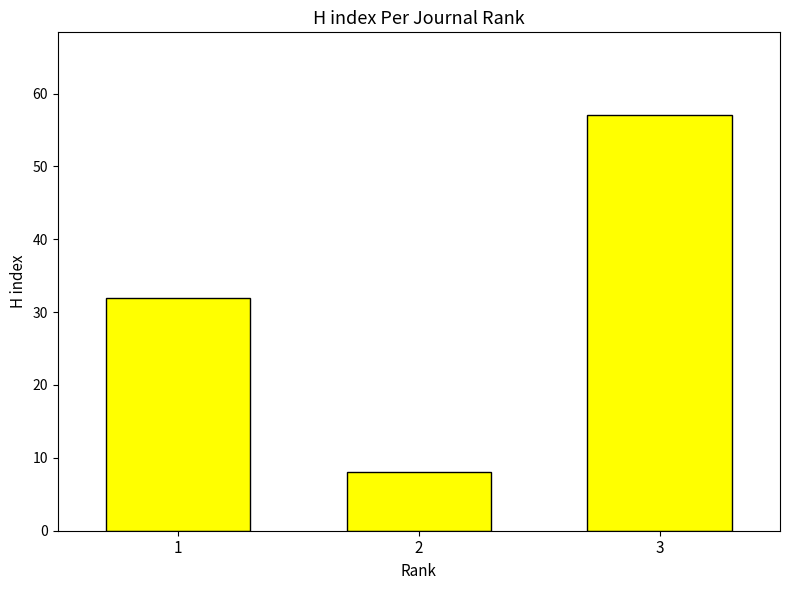

Rank the categories by value from lowest to highest.

2, 1, 3